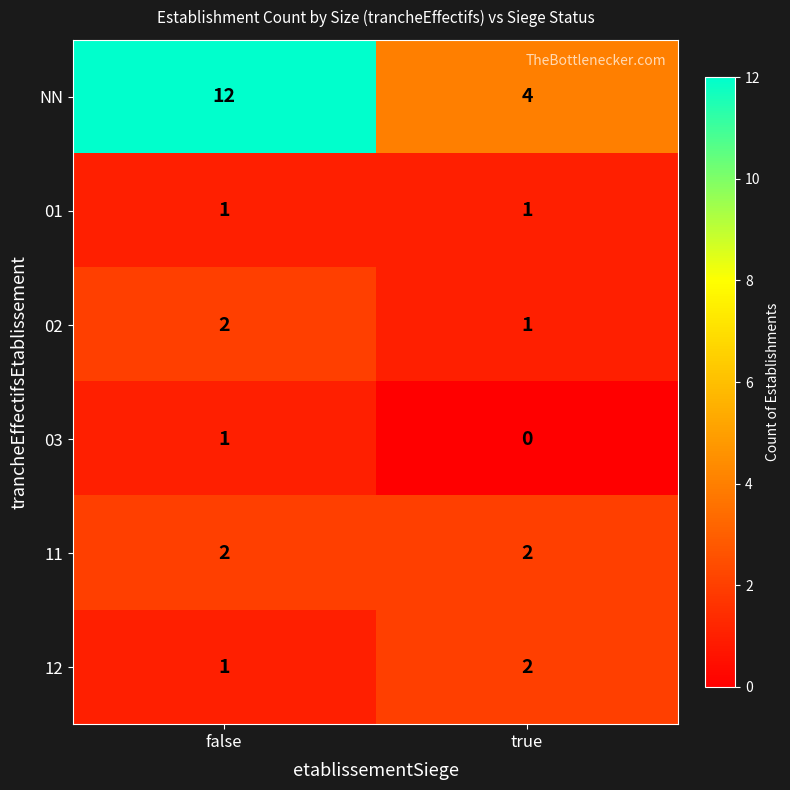

List the labels in order of NN value, smallest first.

true, false